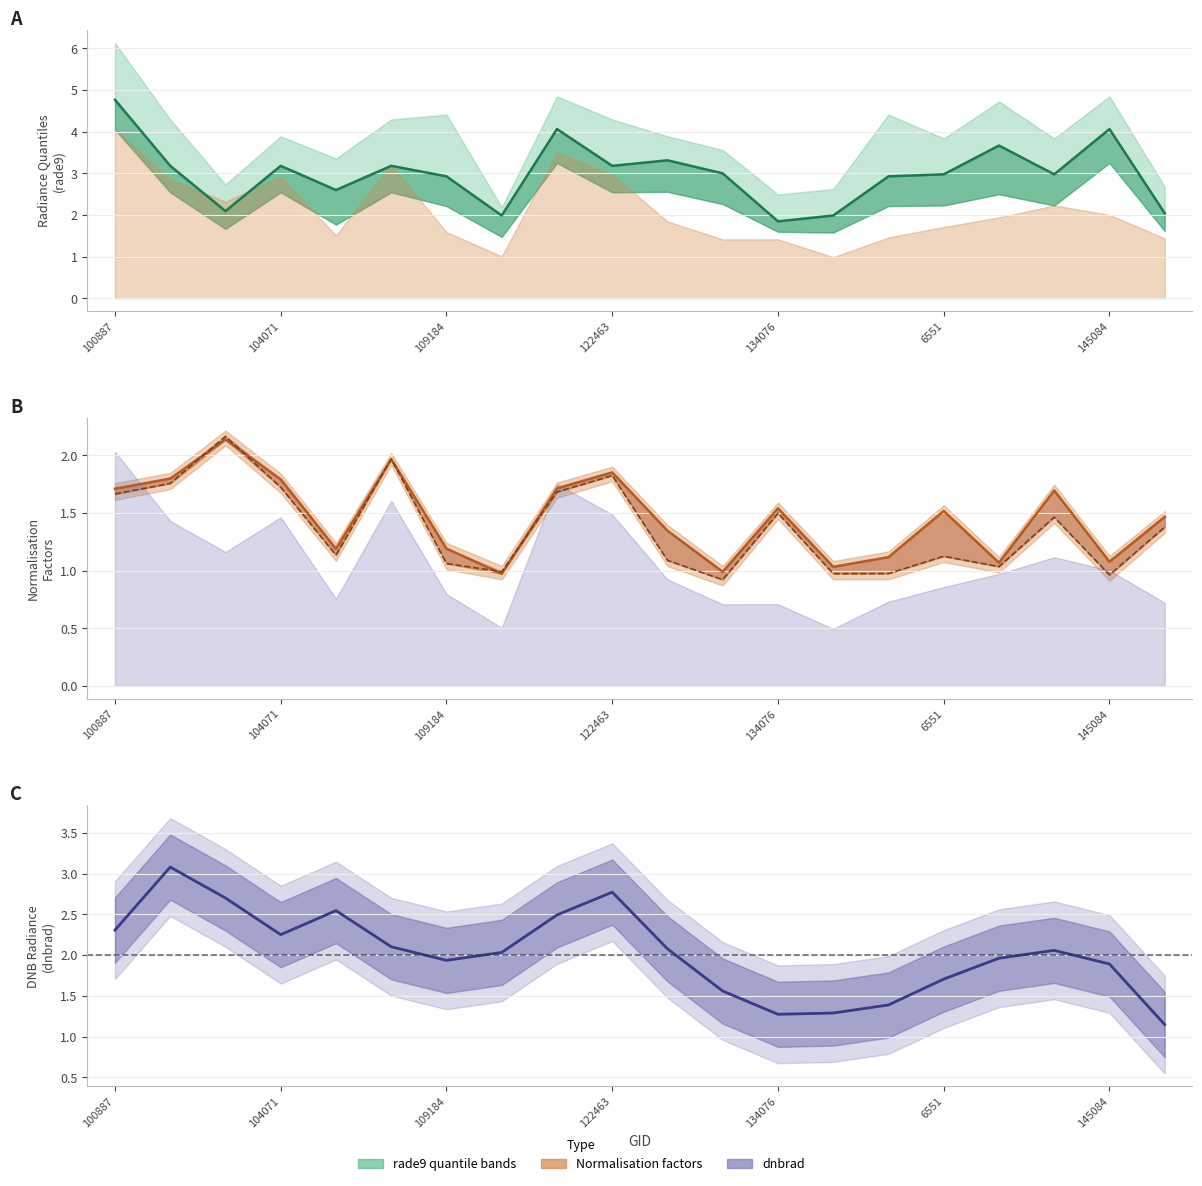

What is the approximate value at 11?

3.0